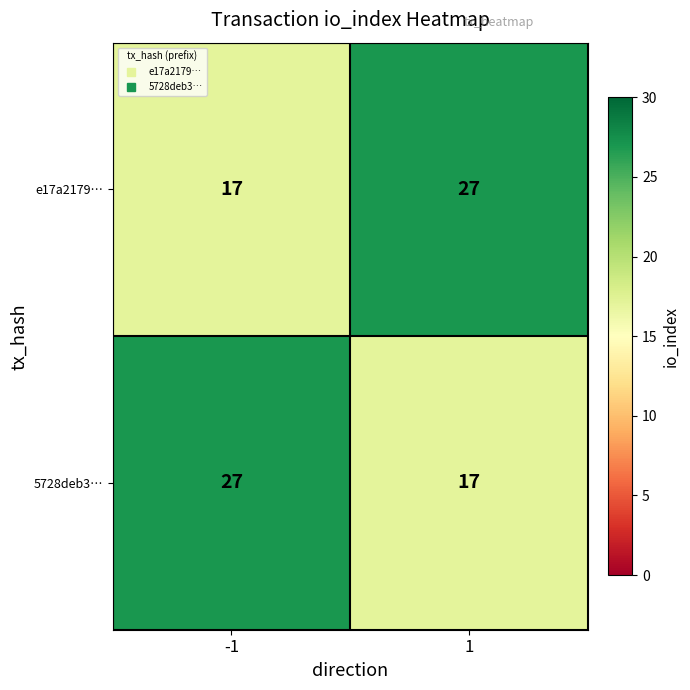

Is it true that e17a2179… equals 14 at 1?

False